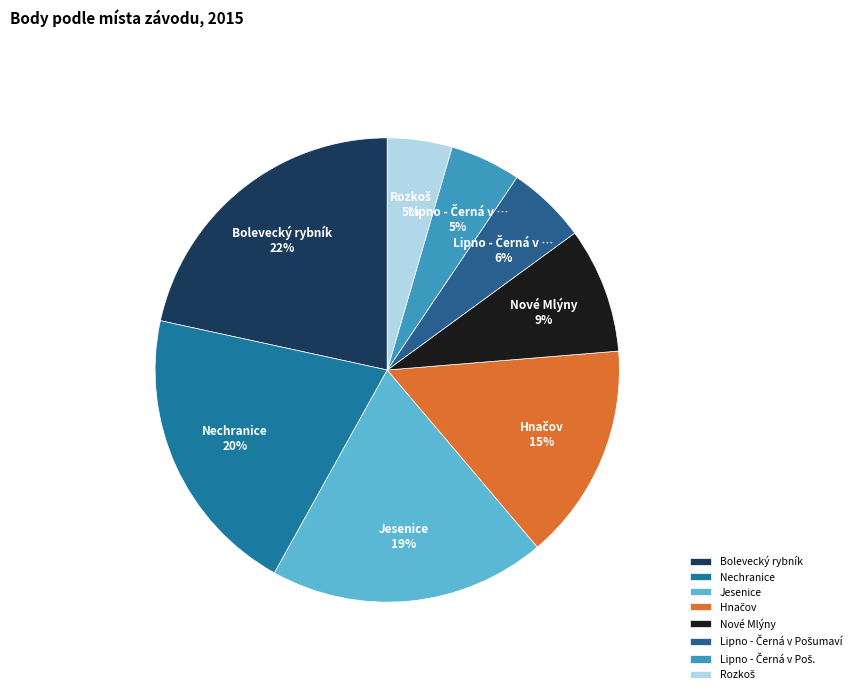

To the nearest percent, what percentage of the pie is Nové Mlýny?

9%